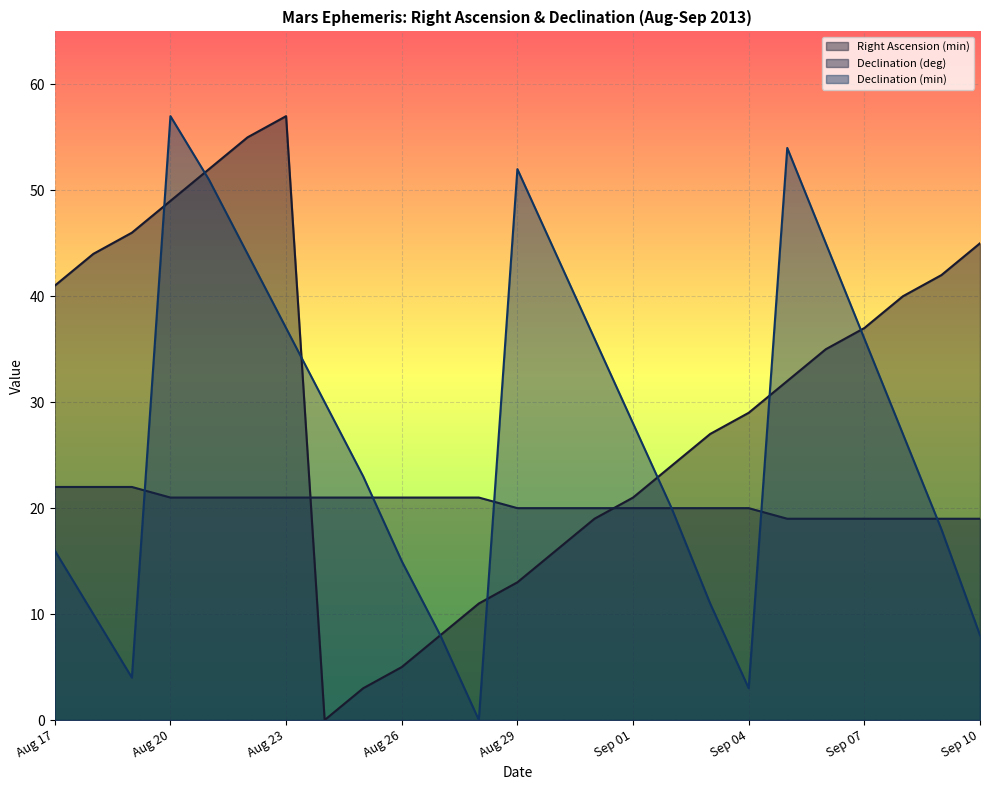

Which has a higher value, Sep 09 or Sep 01?

Sep 09